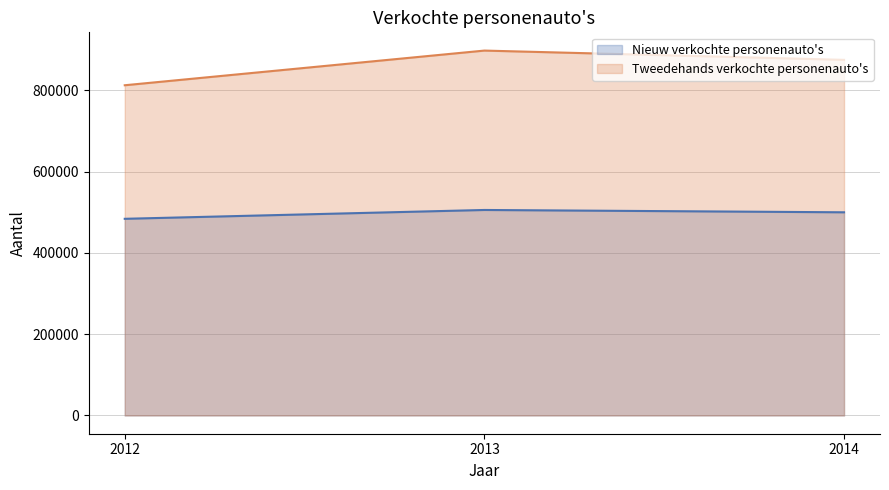

True or false: Nieuw verkochte personenauto's has a value of 483909 at 2012.

True